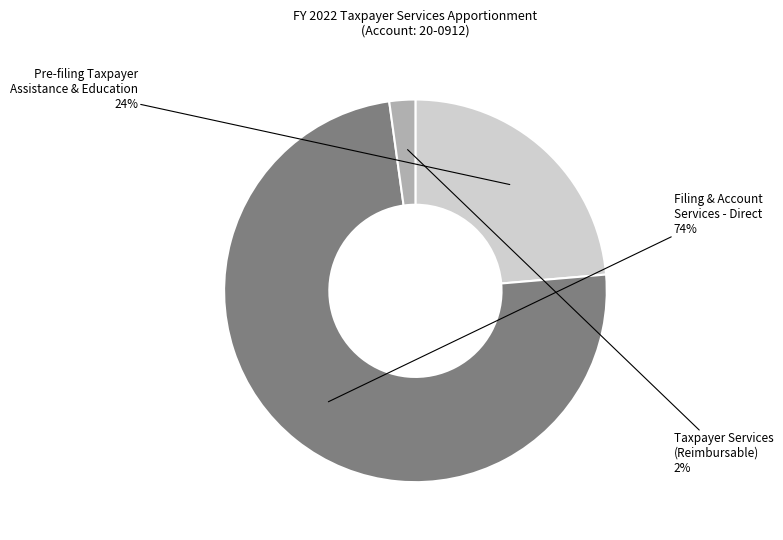

Which category has the biggest portion of the pie?

Filing & Account
Services - Direct